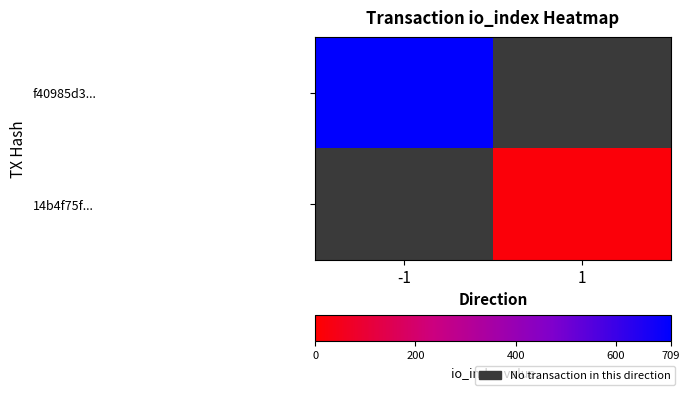

At which label is f40985d3... closest to 709?

-1